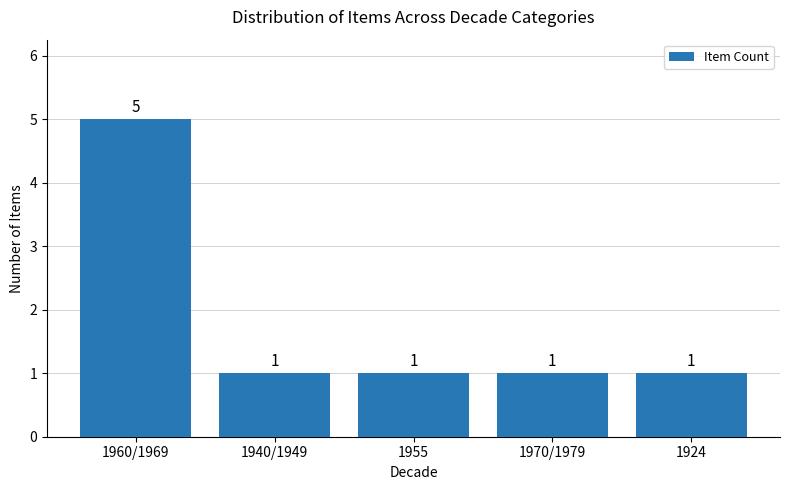

The chart shows a value of 9 at 1960/1969. True or false?

False